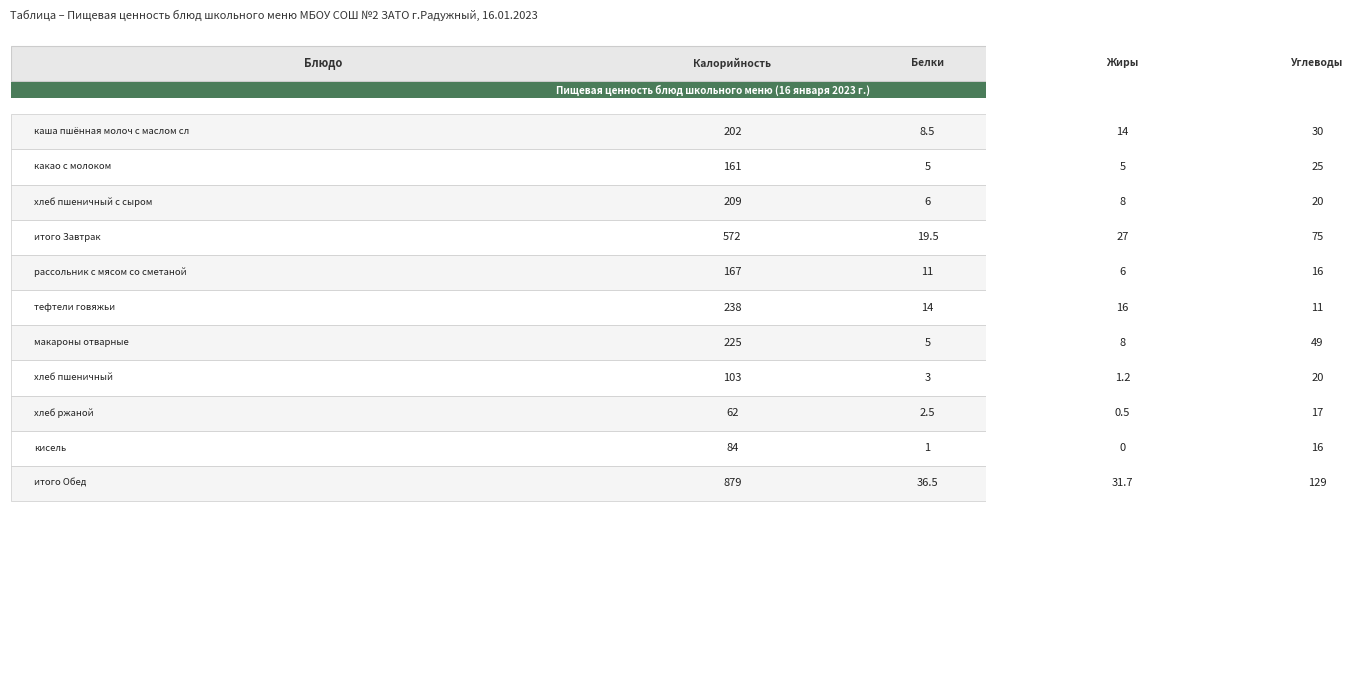

At Калорийность, list the series in order from largest to smallest.

итого Обед, итого Завтрак, тефтели говяжьи, макароны отварные, хлеб пшеничный с сыром, каша пшённая молоч с маслом сл, рассольник с мясом со сметаной, какао с молоком, хлеб пшеничный, кисель, хлеб ржаной